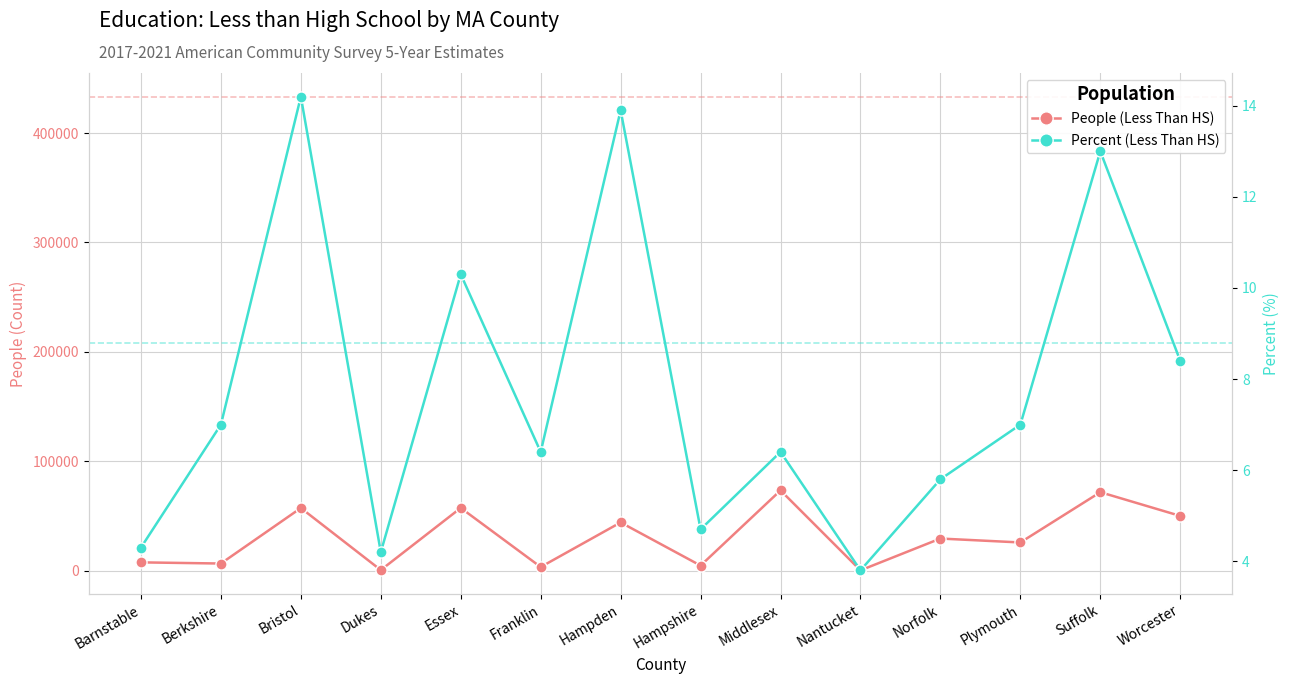

True or false: People (Less Than HS) and Percent (Less Than HS) intersect in this chart.

False